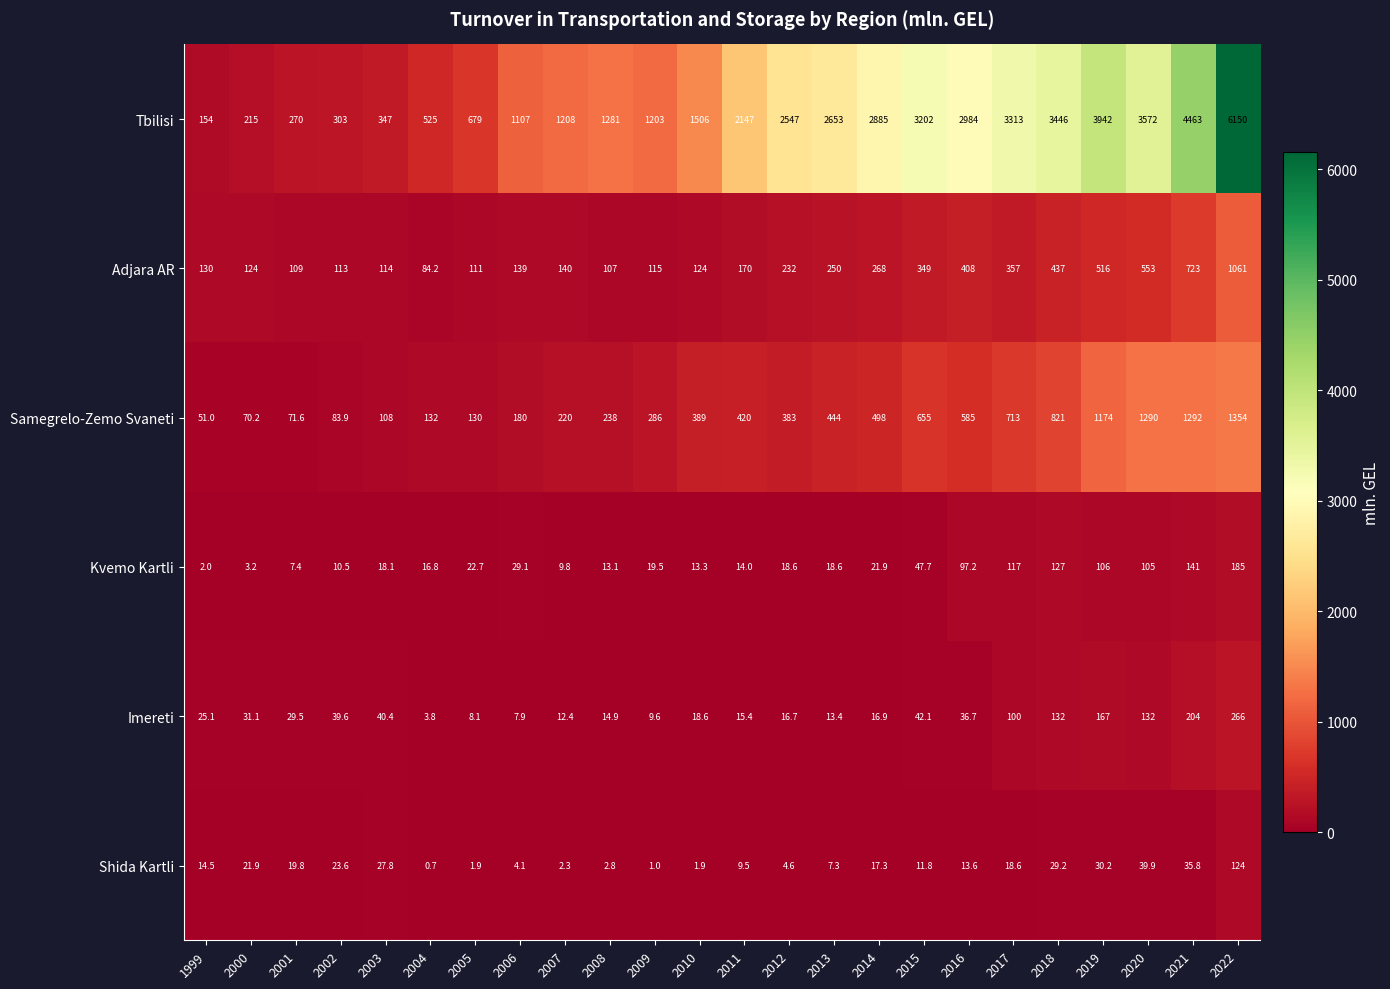

At which label does Tbilisi reach its peak?

2022